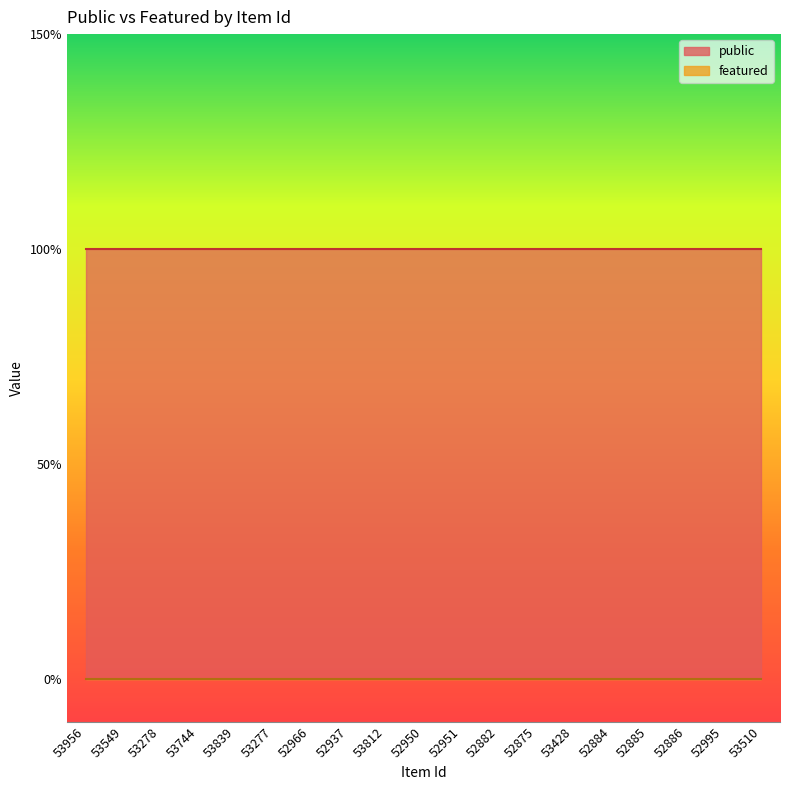

True or false: public and featured cross at least once.

False